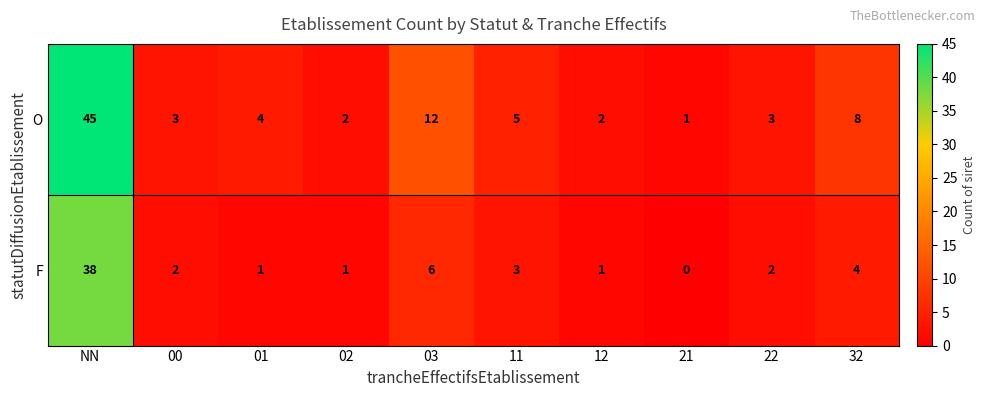

At which label does F reach its peak?

NN